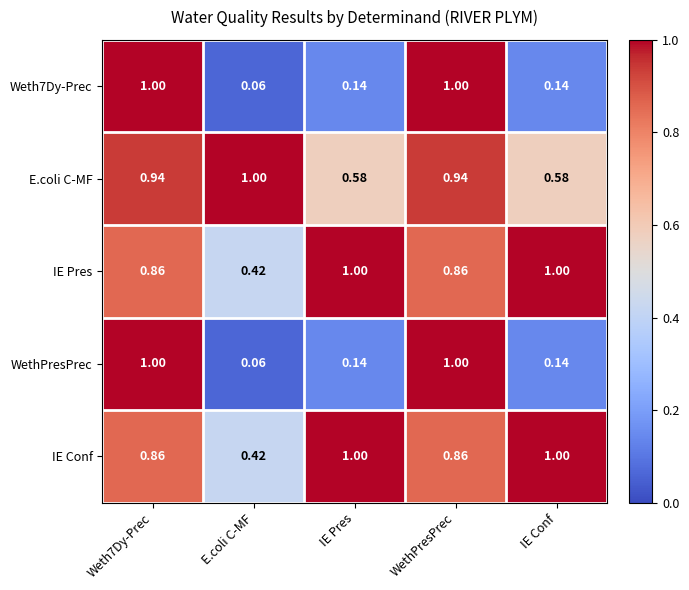

Which category has the lowest value in the IE Conf series?

E.coli C-MF